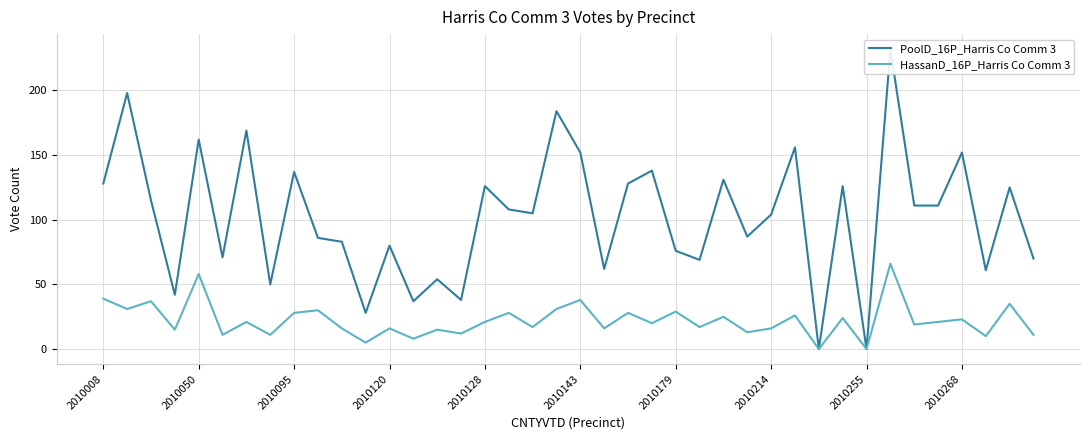

What is the difference between the PoolD_16P_Harris Co Comm 3 values at 2010143 and 32?

71